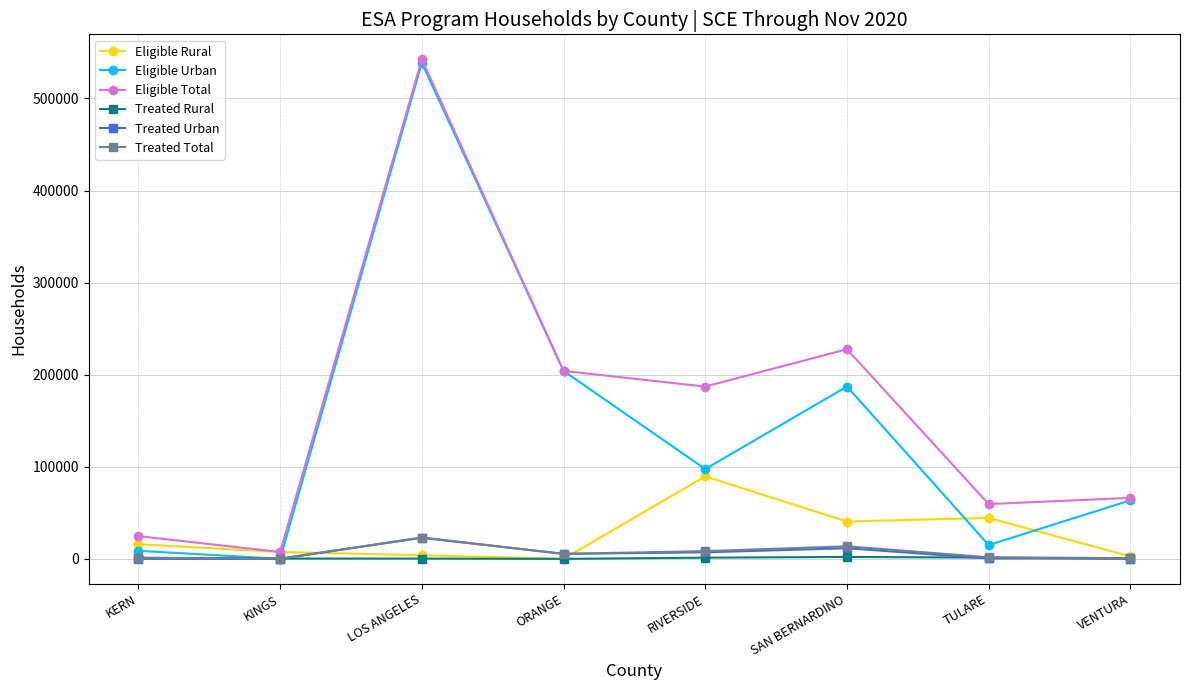

Which category has the highest value across all series?

LOS ANGELES